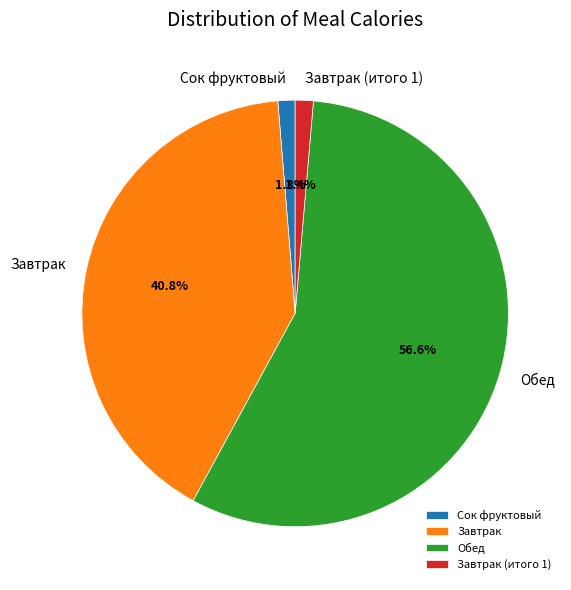

Do Завтрак (итого 1) and Обед together represent more than half of the pie?

Yes